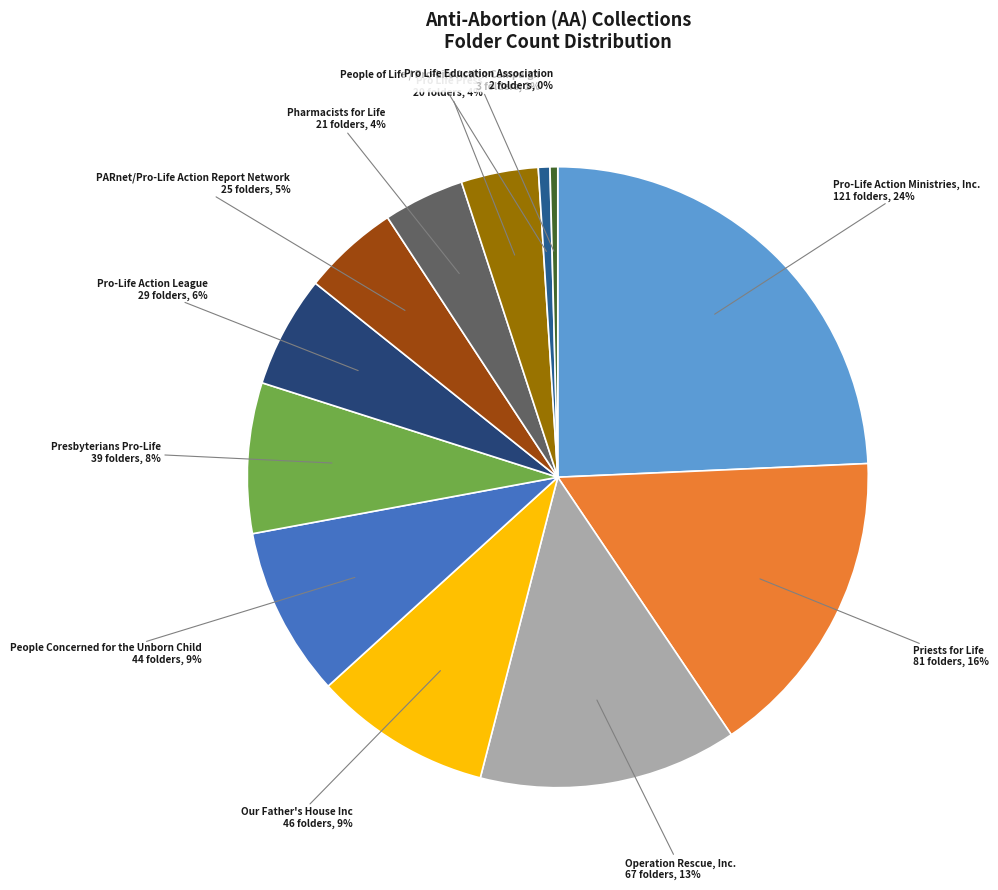

To the nearest percent, what percentage of the pie is Pro-Life Action League?

6%